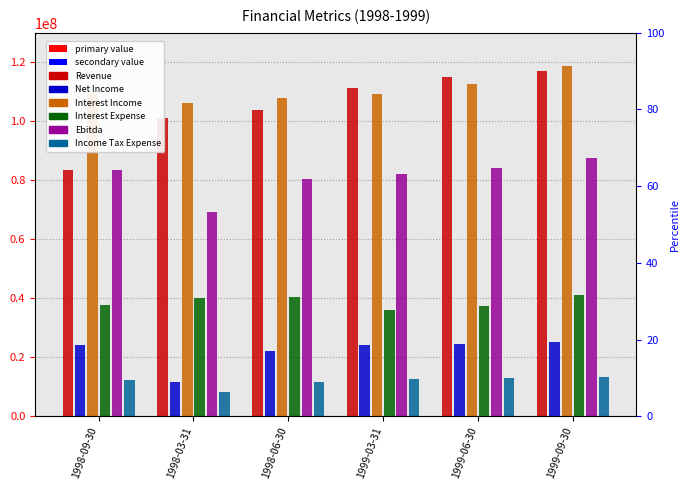

True or false: Income Tax Expense has a value of 12900000 at 1999-06-30.

True